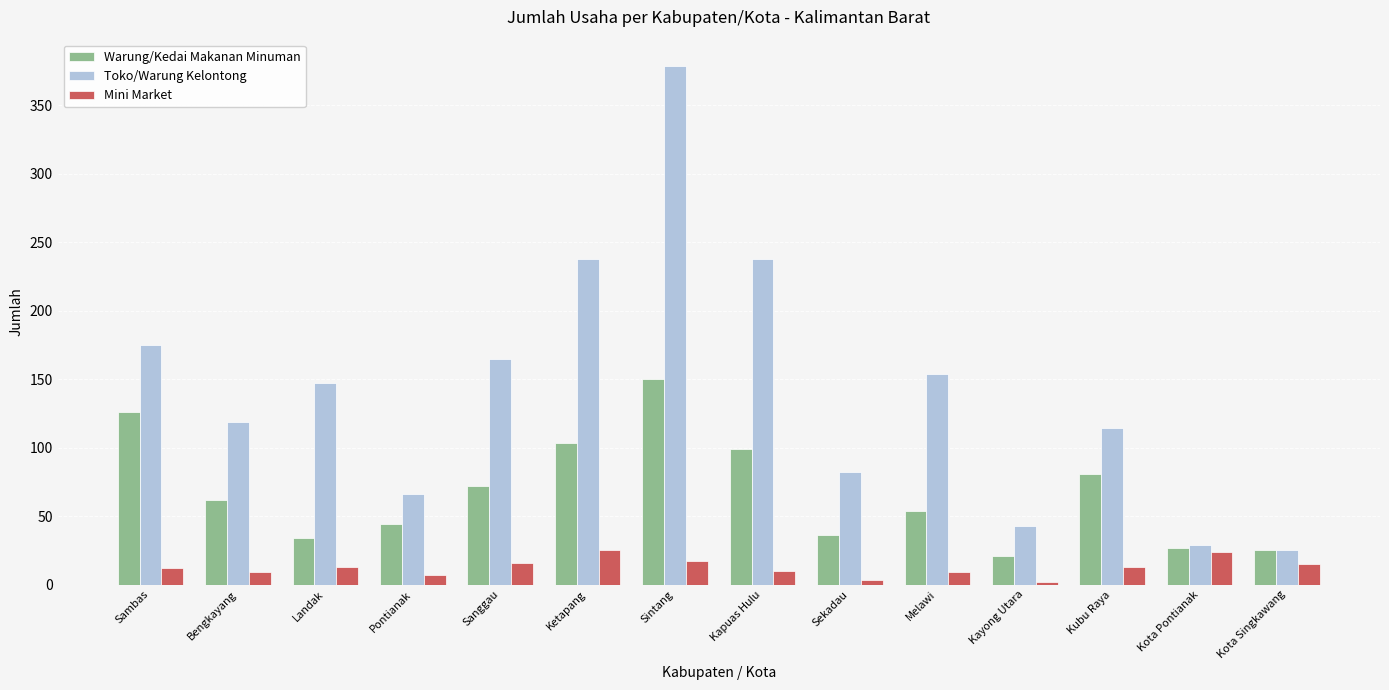

Between Kayong Utara and Kubu Raya, which series saw the biggest shift?

Toko/Warung Kelontong